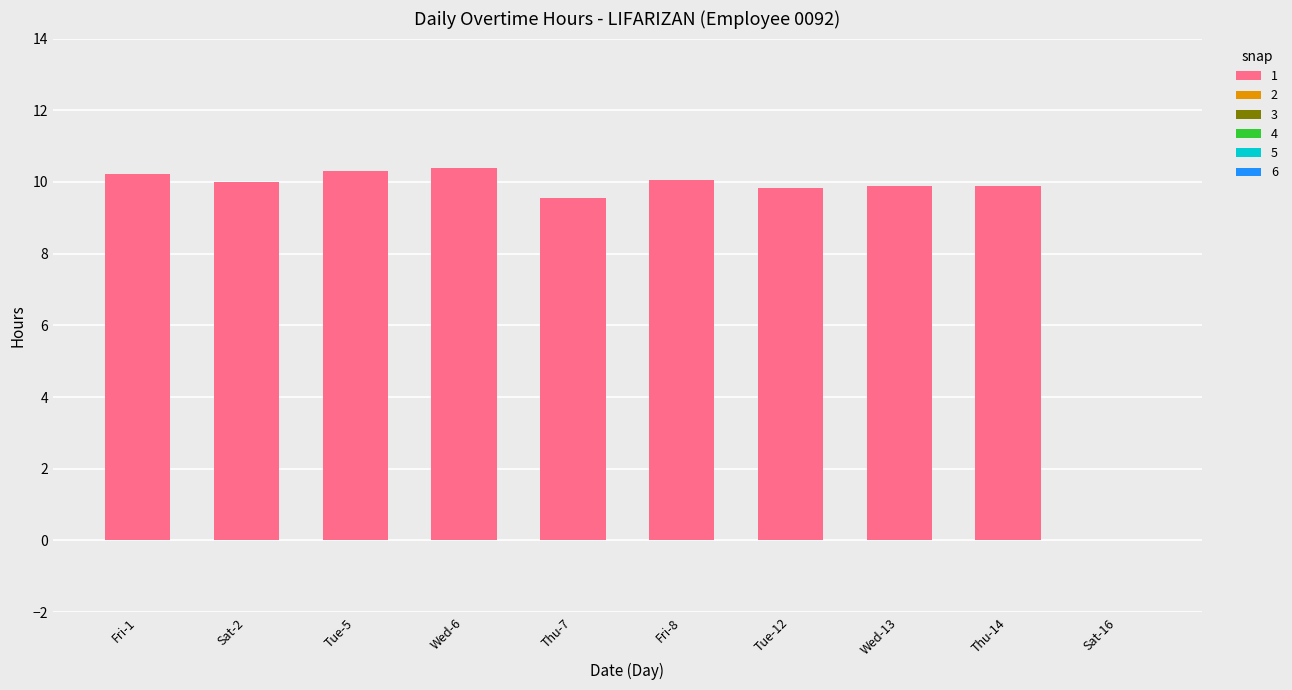

The value at Tue-5 is 10.3. True or false?

True